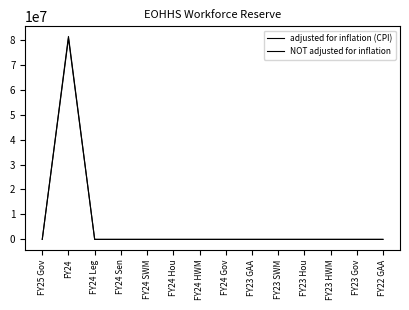

Does the chart have visible grid lines?

No